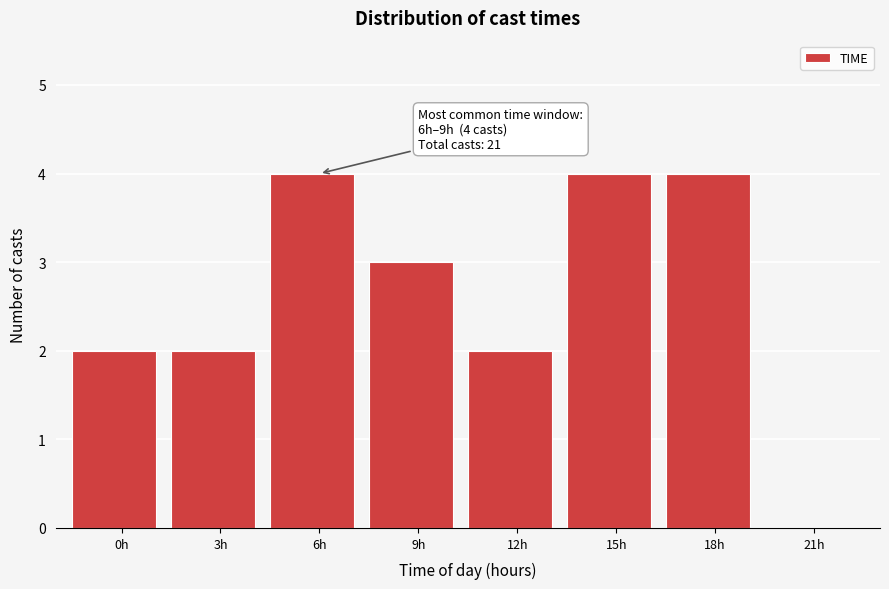

Reading left to right, list all the values displayed in this chart.

0h=2	3h=2	6h=4	9h=3	12h=2	15h=4	18h=4	21h=0